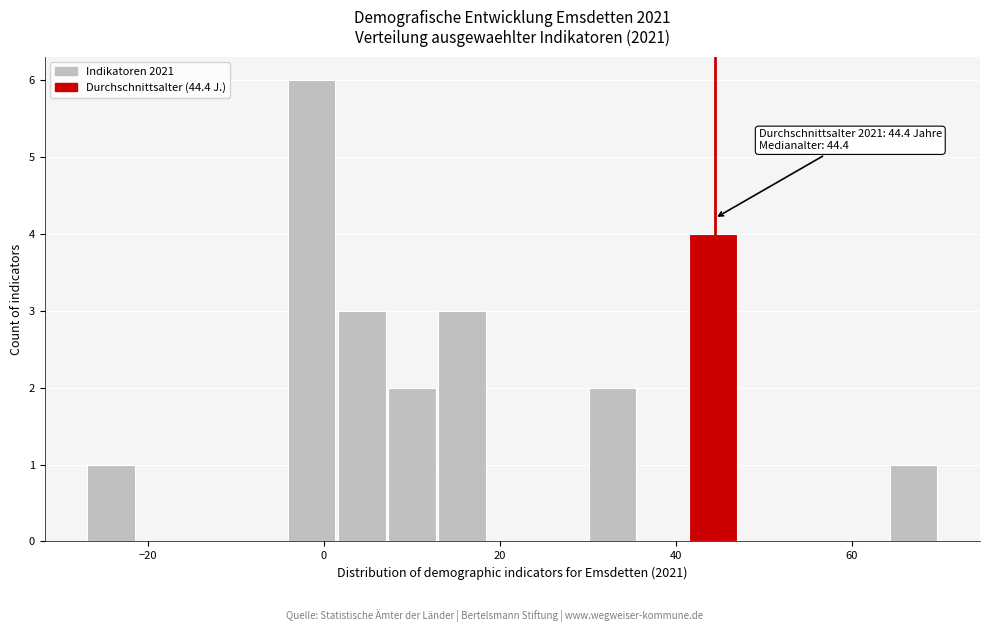

Around what value on the x-axis is the tallest bar? Give the approximate position of its centre, as read against the axis.

-2